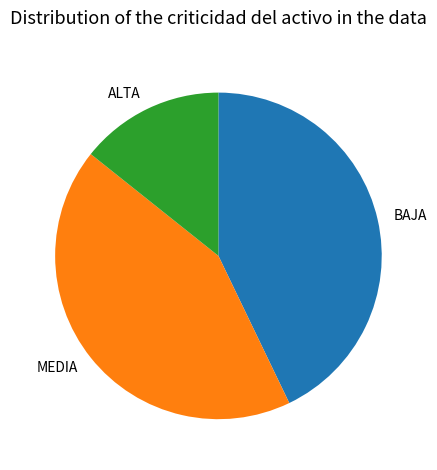

Approximately how many times larger is the value at MEDIA compared to ALTA?

3.0